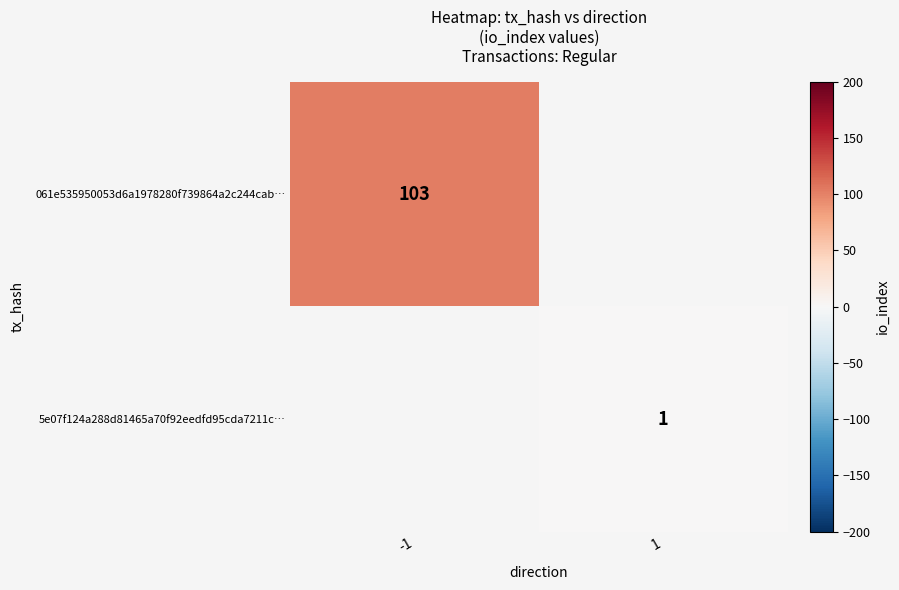

True or false: 061e535950053d6a1978280f739864a2c244cab… has a value of 44 at -1.

False